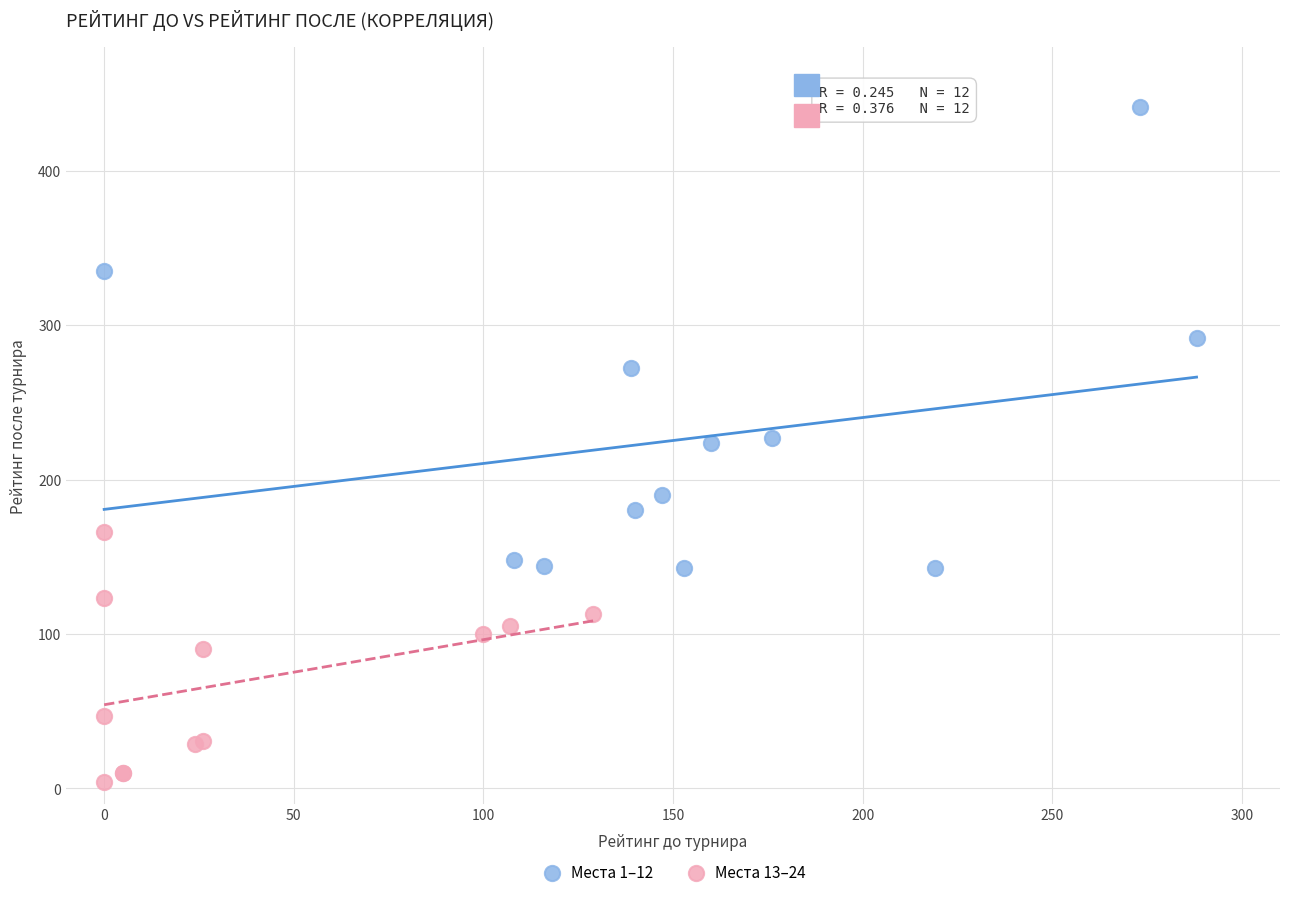

Which series reaches the minimum Y coordinate?

Места 13–24